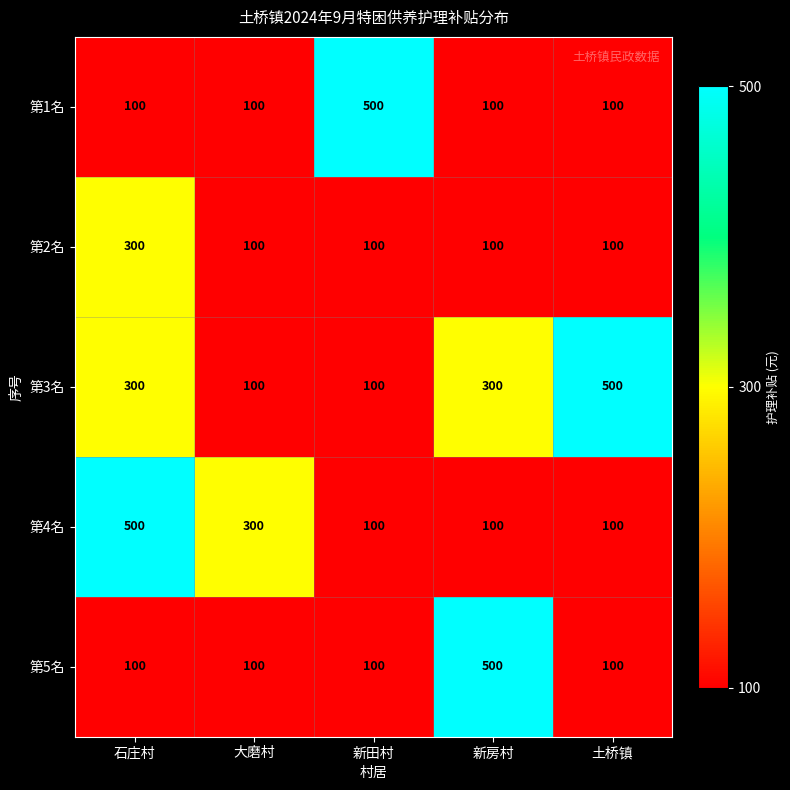

Between 石庄村 and 土桥镇, which series saw the biggest shift?

第4名